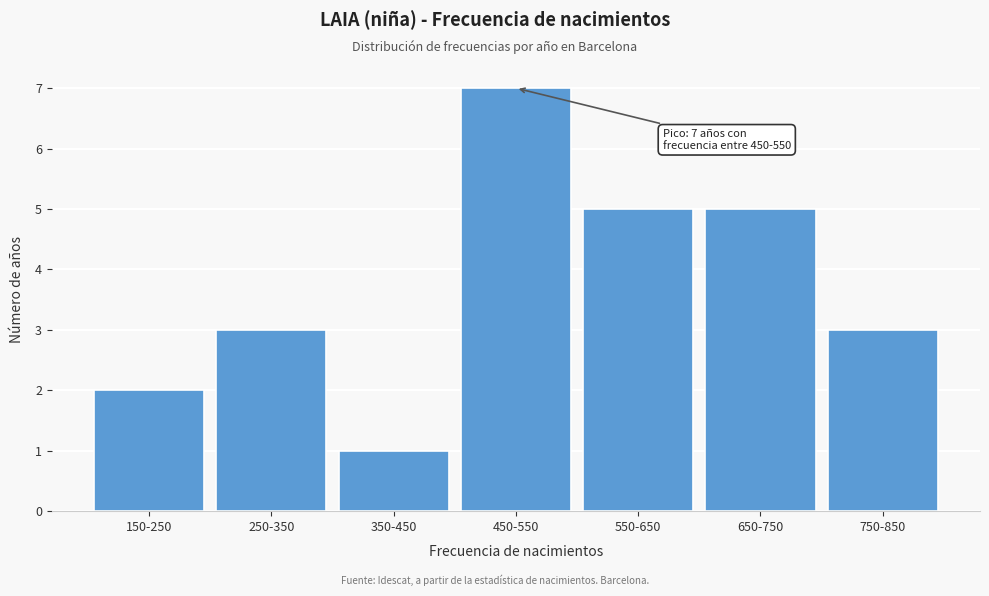

Reading left to right, transcribe all the data shown in this chart.

2	3	1	7	5	5	3